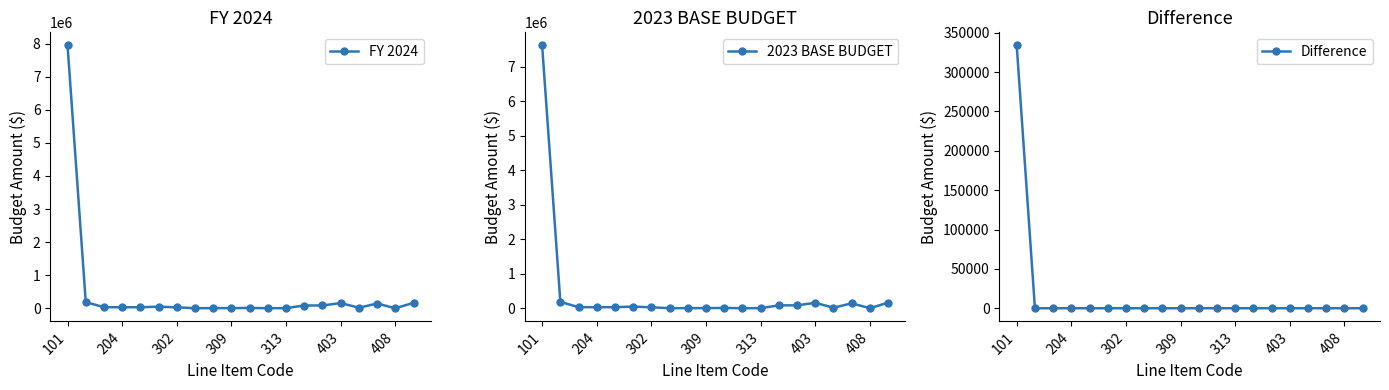

Which series has the largest total across all categories?

FY 2024